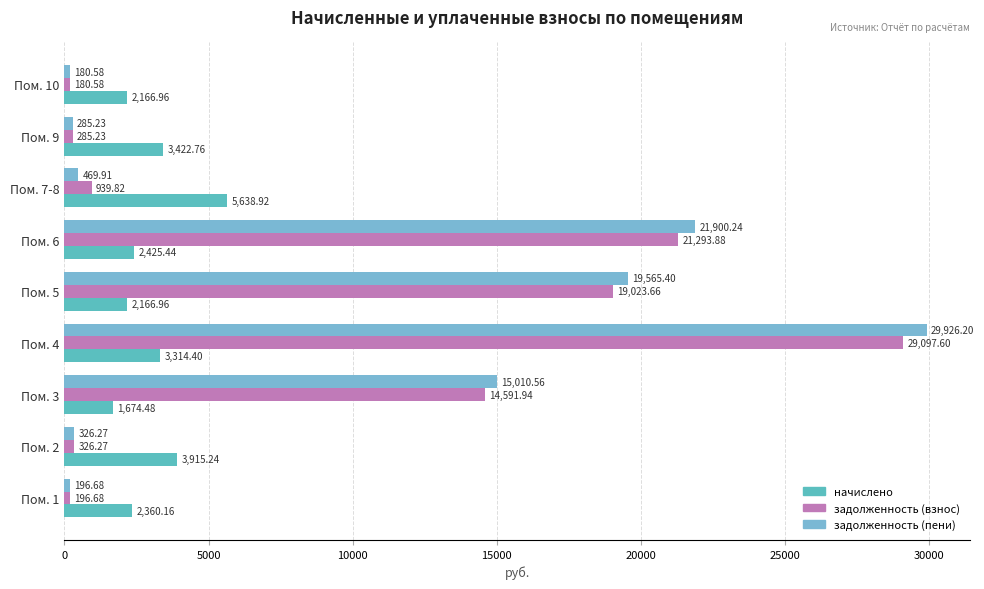

How many categories are shown in the chart?

9